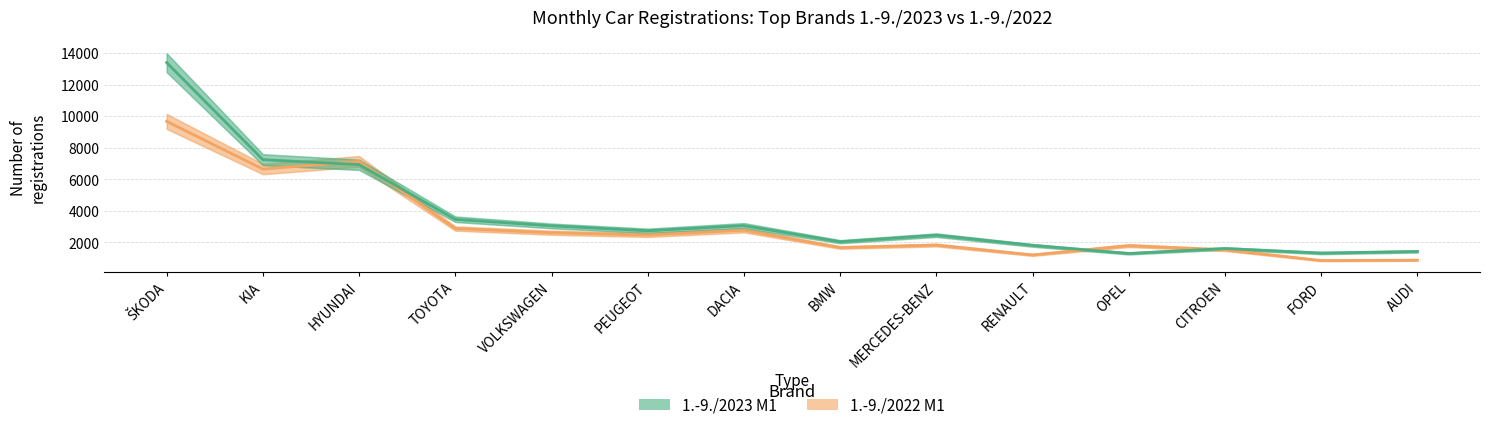

Rank the categories by 1.-9./2022 M1 value from highest to lowest.

ŠKODA, HYUNDAI, KIA, TOYOTA, DACIA, VOLKSWAGEN, PEUGEOT, MERCEDES-BENZ, OPEL, BMW, CITROEN, RENAULT, AUDI, FORD